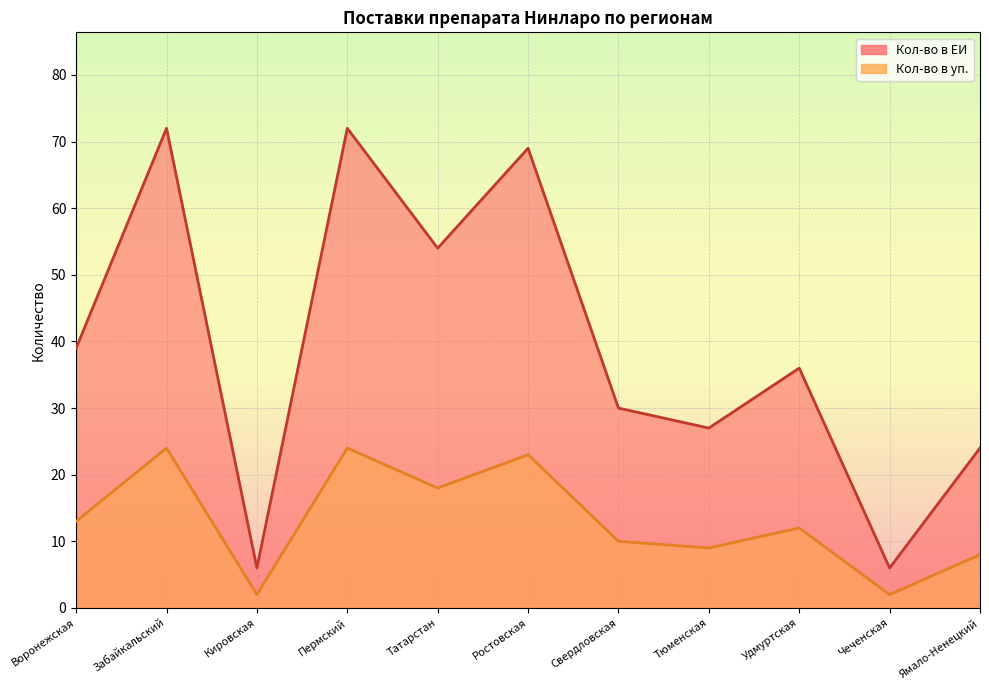

The value of Кол-во в уп. at Тюменская is 9. True or false?

True